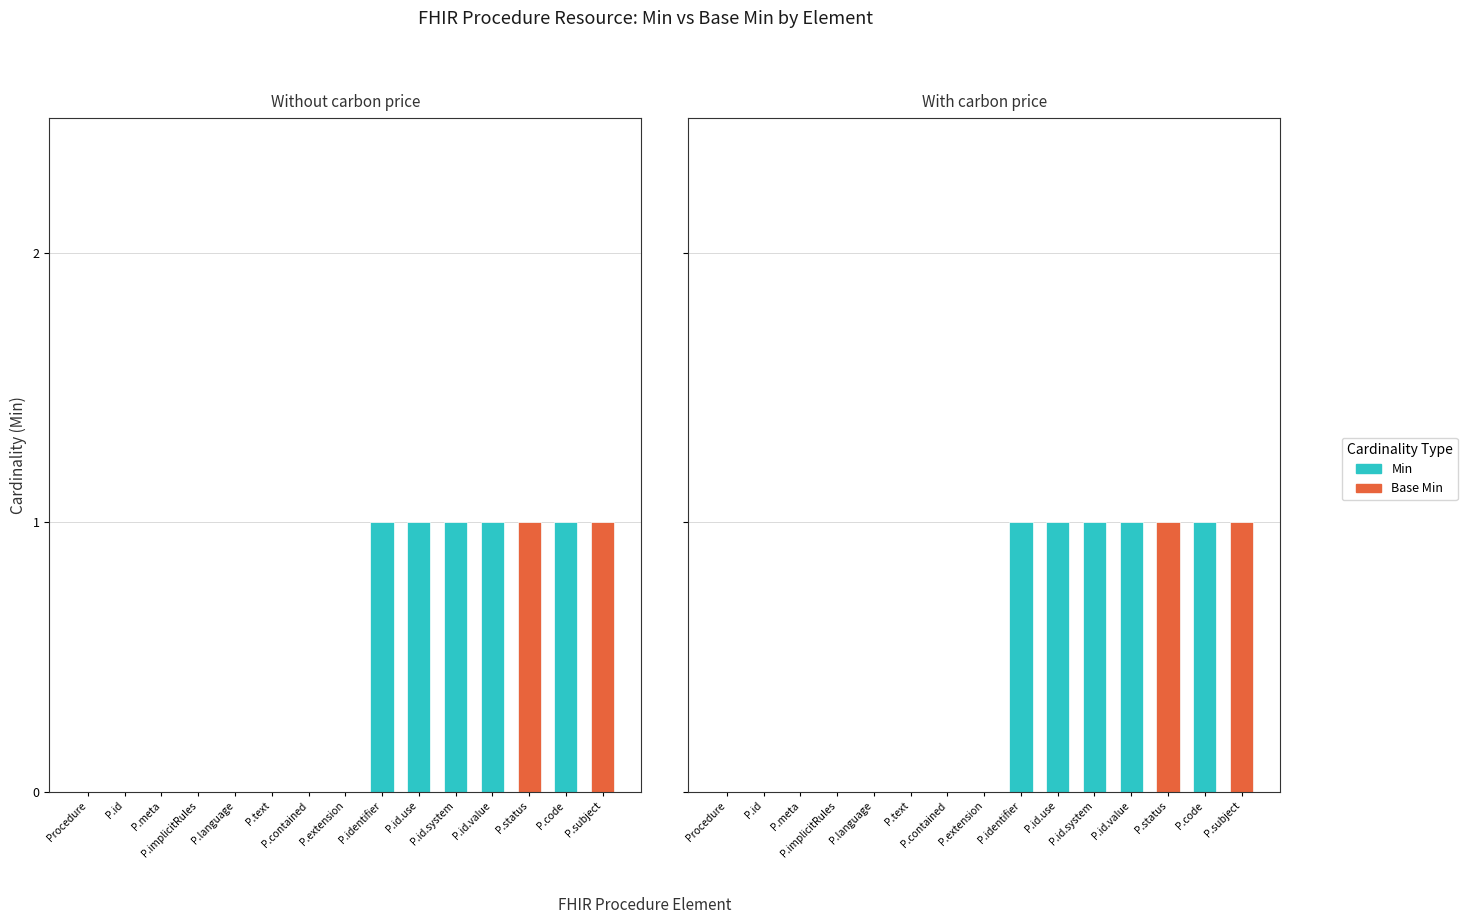

What position from the left is P.implicitRules?

4